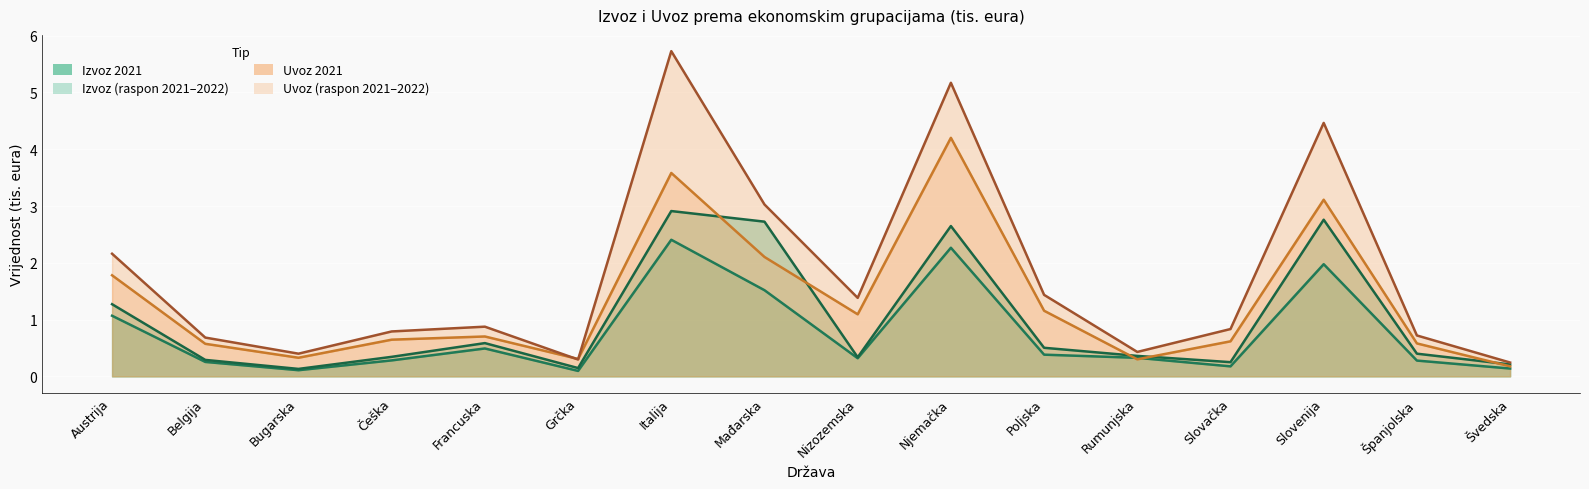

What is the total value across all series at Francuska?

2.7